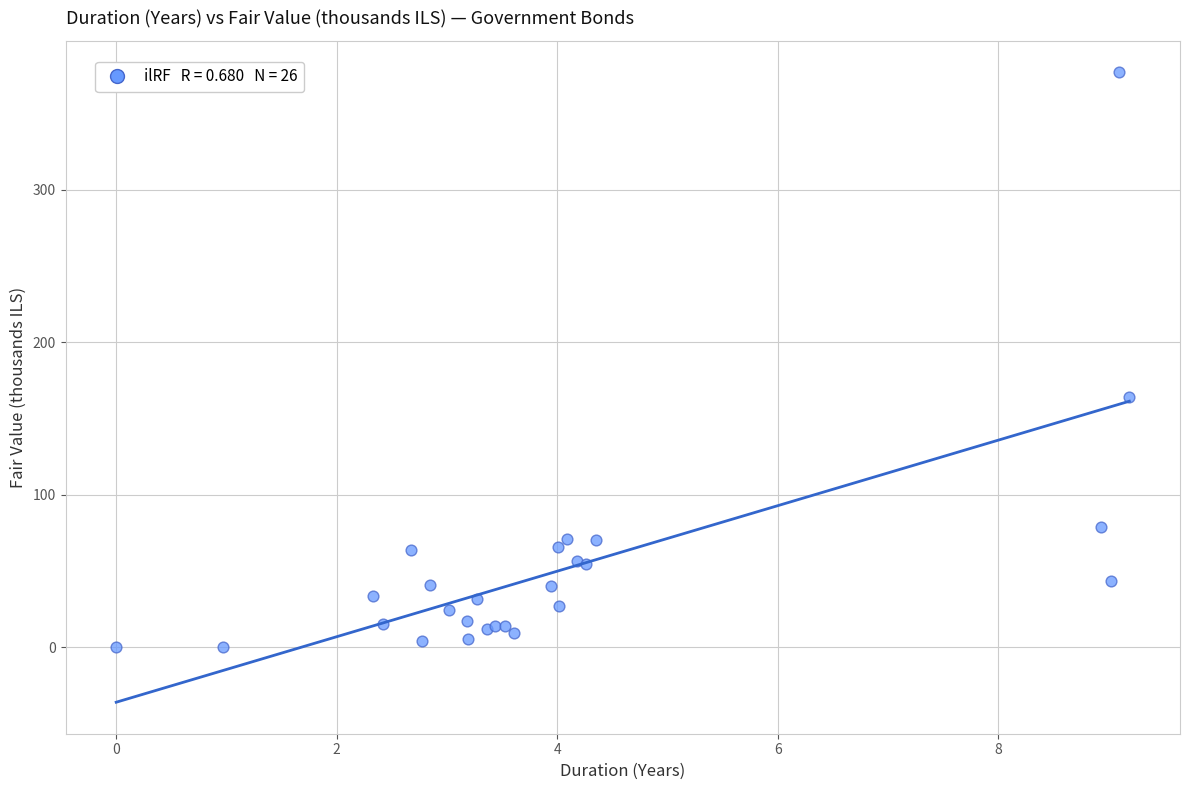

What Y value in the scatter plot is closest to 188?

164.0